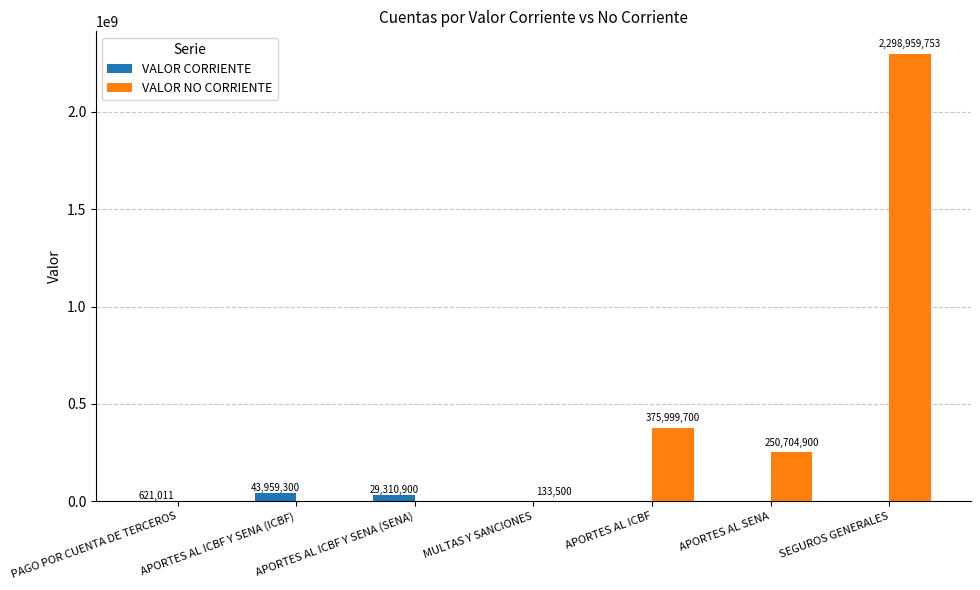

Is the value of VALOR CORRIENTE at PAGO POR CUENTA DE TERCEROS greater than the value of VALOR NO CORRIENTE at SEGUROS GENERALES?

No